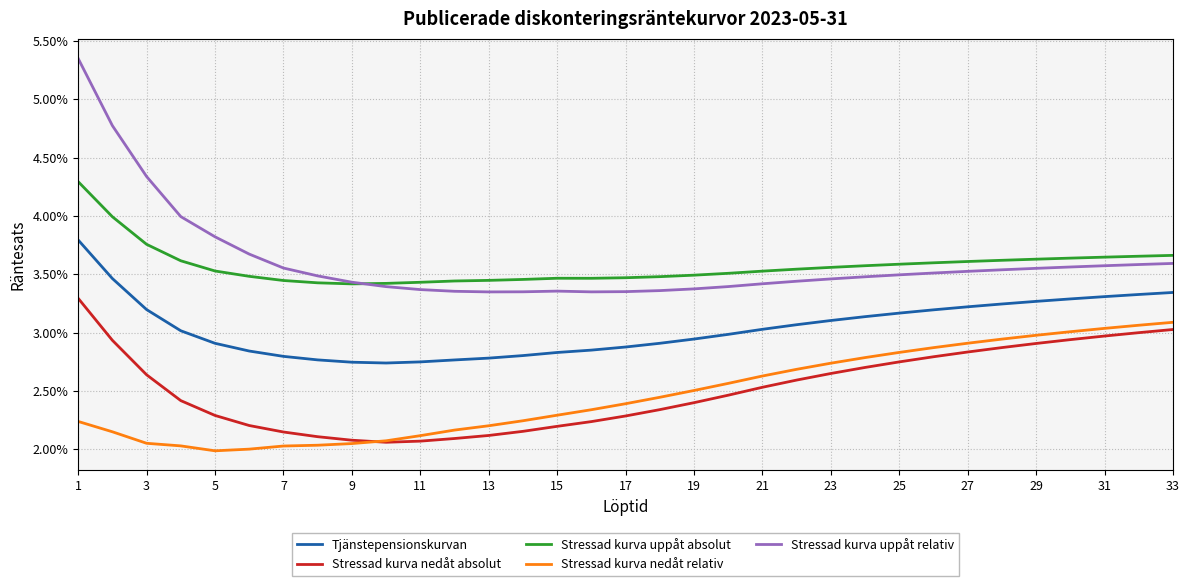

Which label corresponds to the largest value in the chart?

1